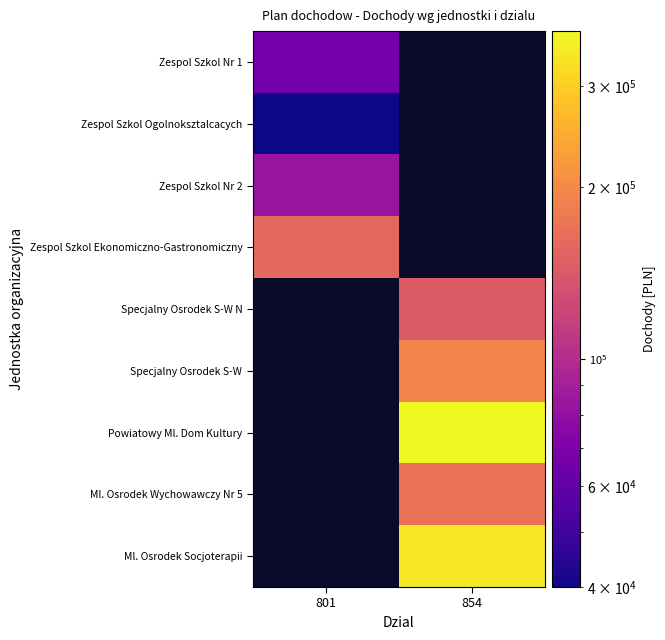

How many positive values does the Ml. Osrodek Socjoterapii series have?

1